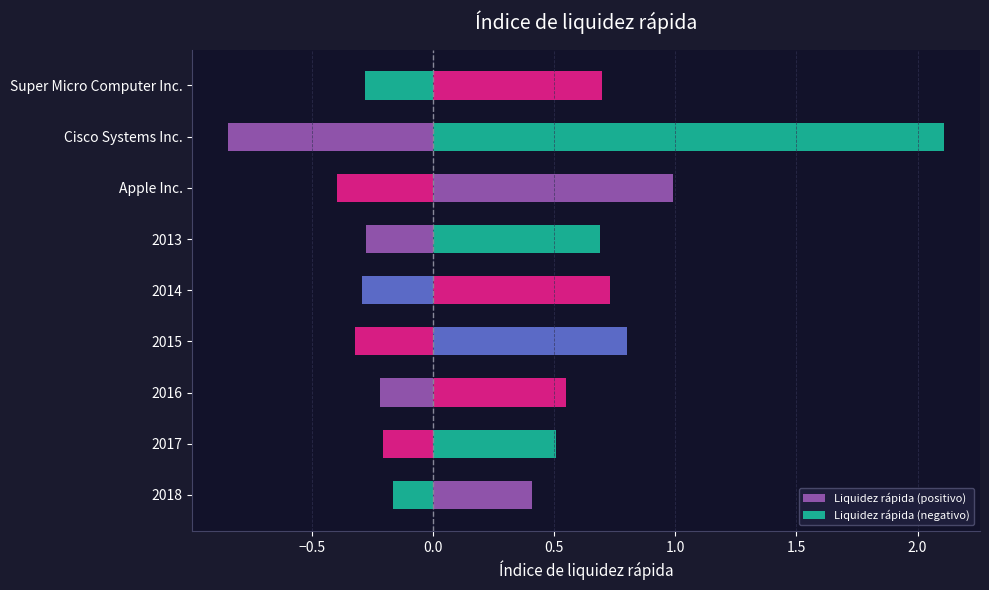

What are all the series names shown in the legend?

Liquidez rápida (positivo), Liquidez rápida (negativo)